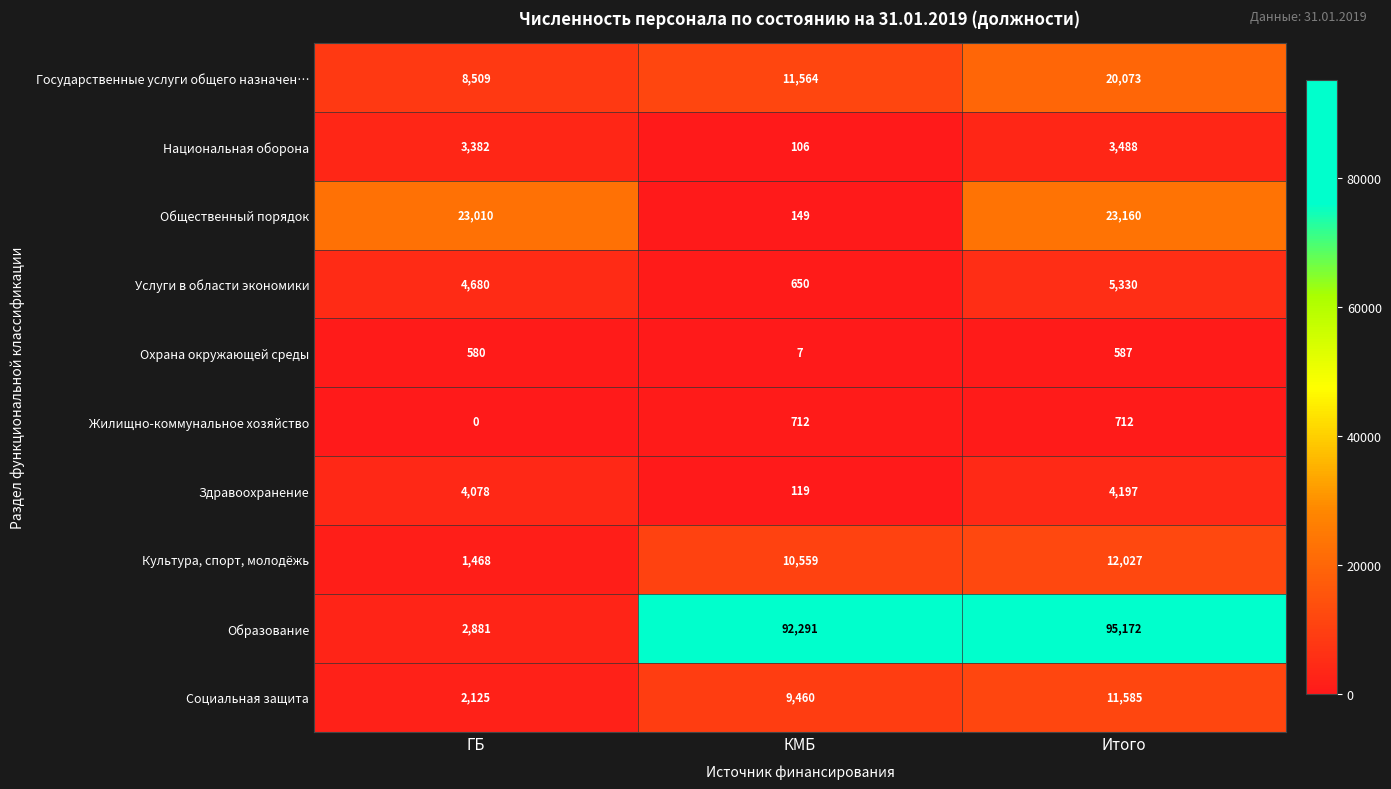

At which category does the chart reach its minimum across all series?

ГБ